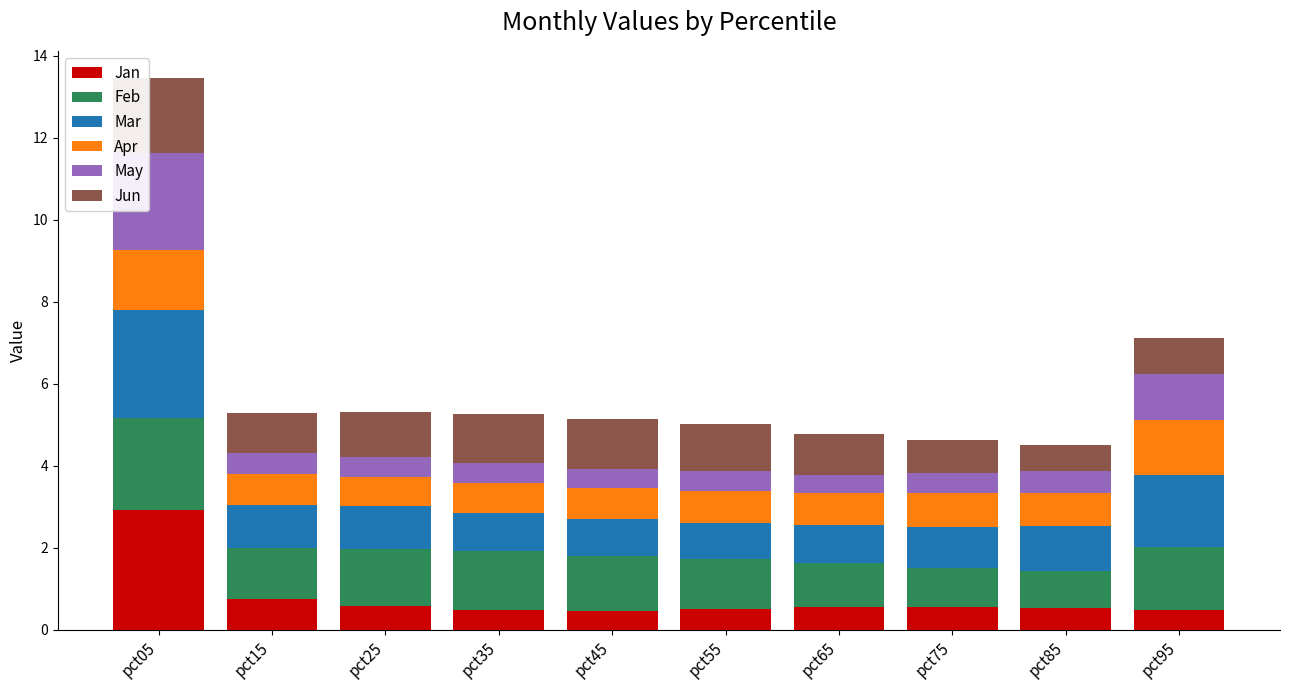

At which category is the sum across all series the highest?

pct05